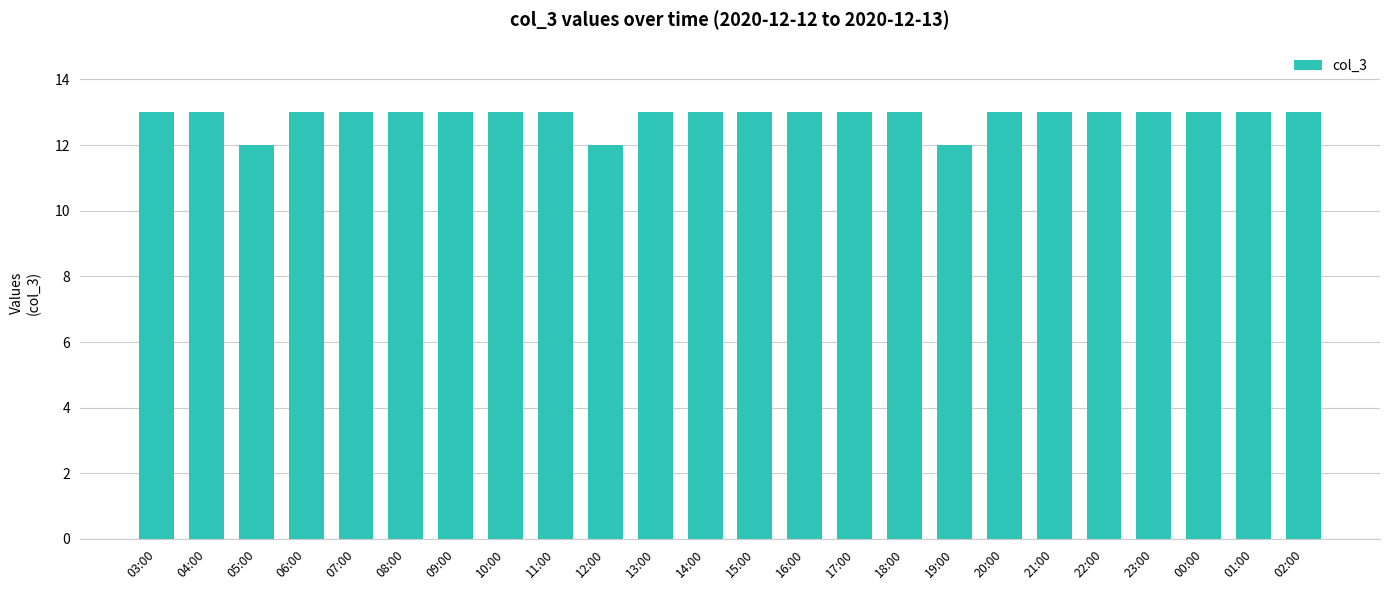

Reading left to right, transcribe all the data shown in this chart.

13	13	12	13	13	13	13	13	13	12	13	13	13	13	13	13	12	13	13	13	13	13	13	13